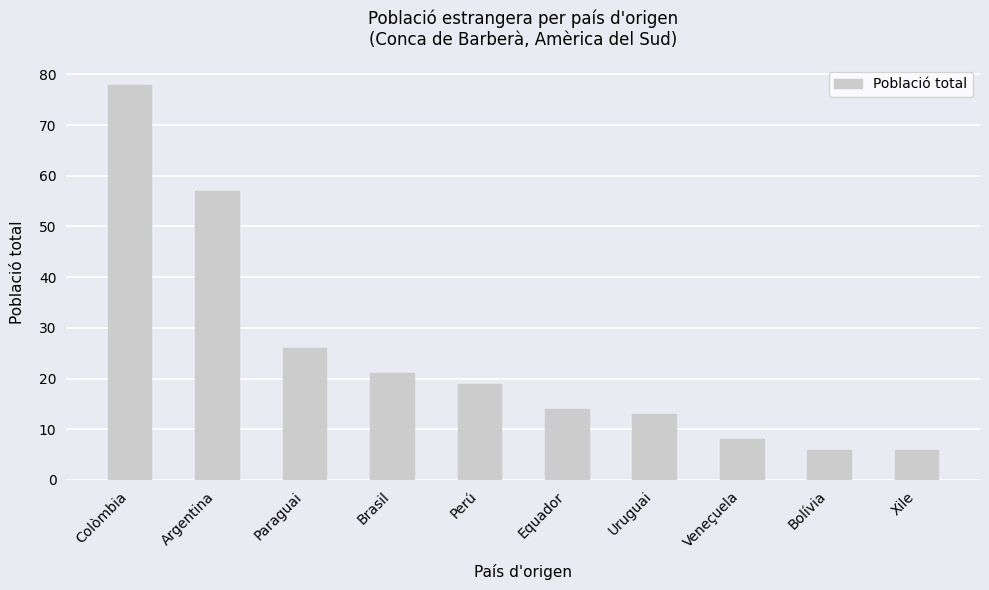

What is the value of the 2nd bar from the left?

57